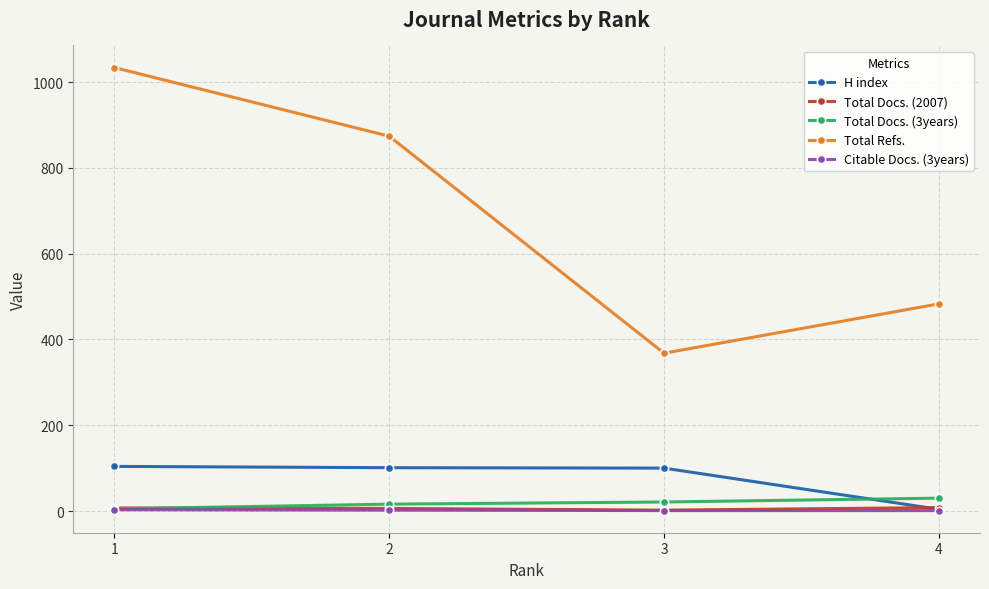

In Total Refs., how many points are lower than both neighbors (excluding endpoints)?

1